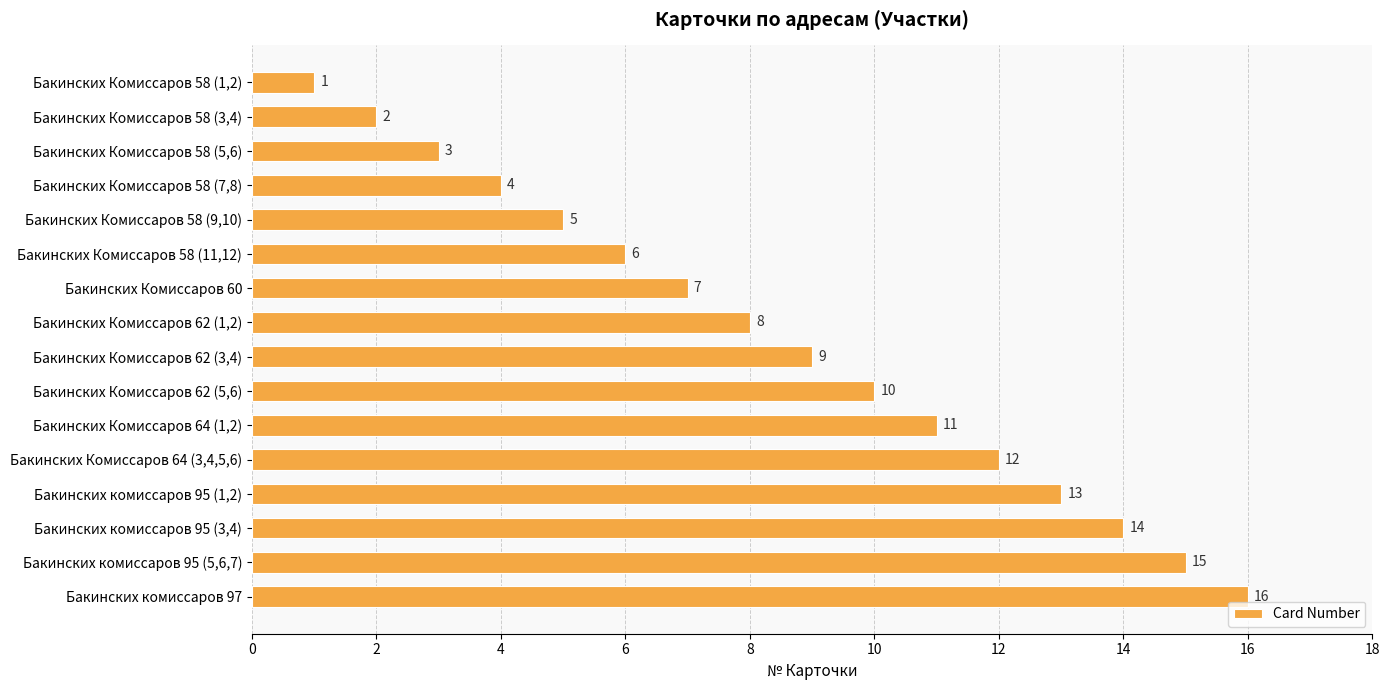

What is the label of the 9th bar from the top?

Бакинских Комиссаров 62 (3,4)